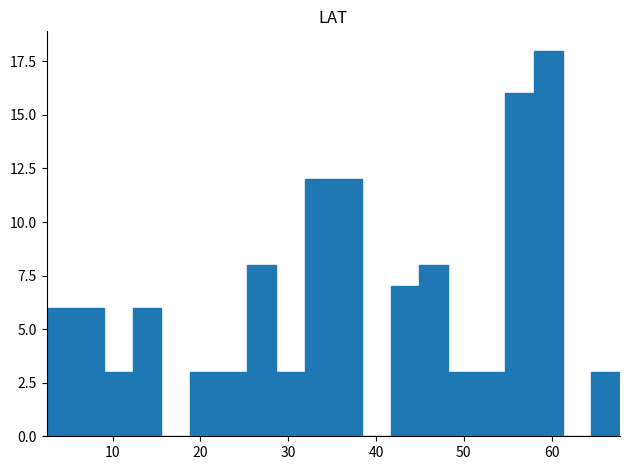

Around what value on the x-axis is the tallest bar? Give the approximate position of its centre, as read against the axis.

60